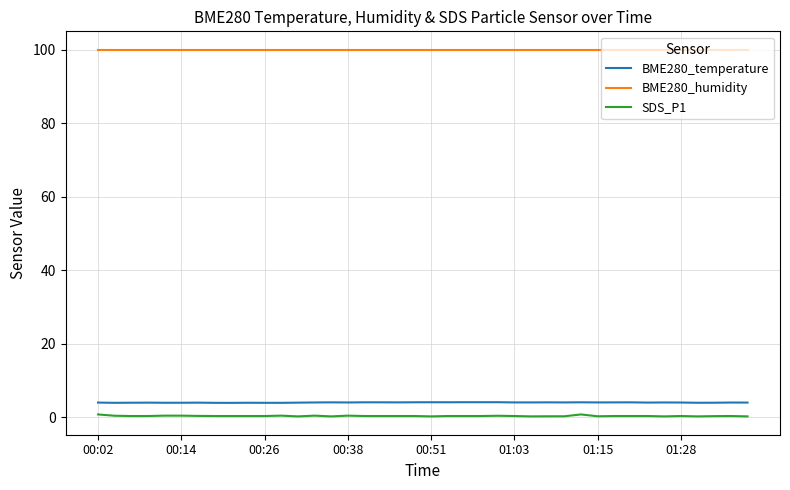

Which series has the largest total across all categories?

BME280_humidity